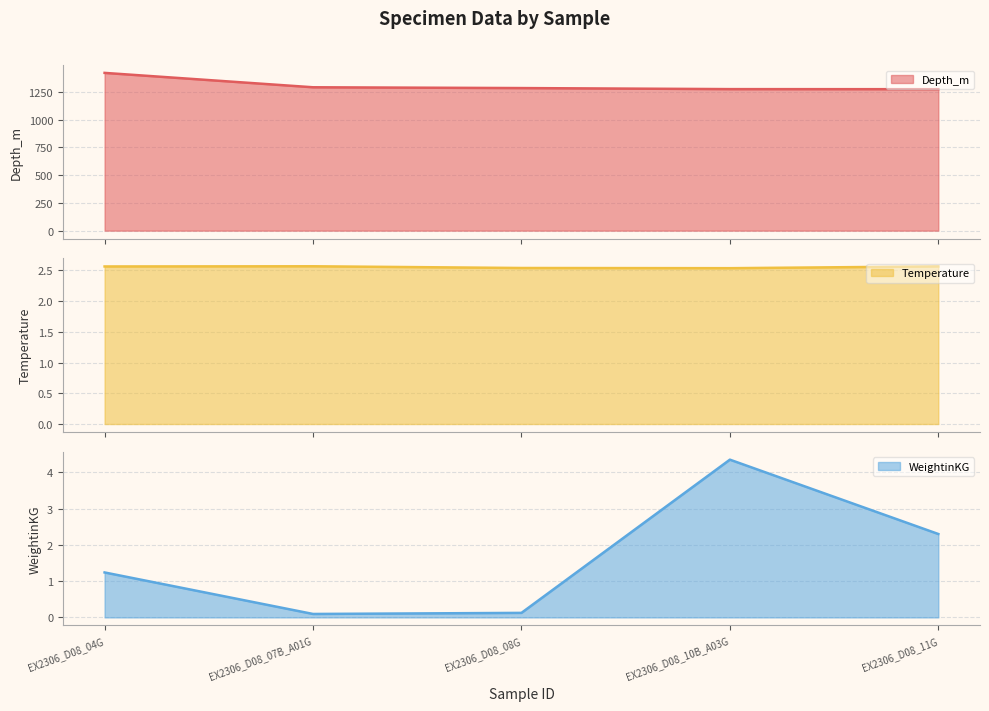

How many data points in Depth_m are above 1283?

3